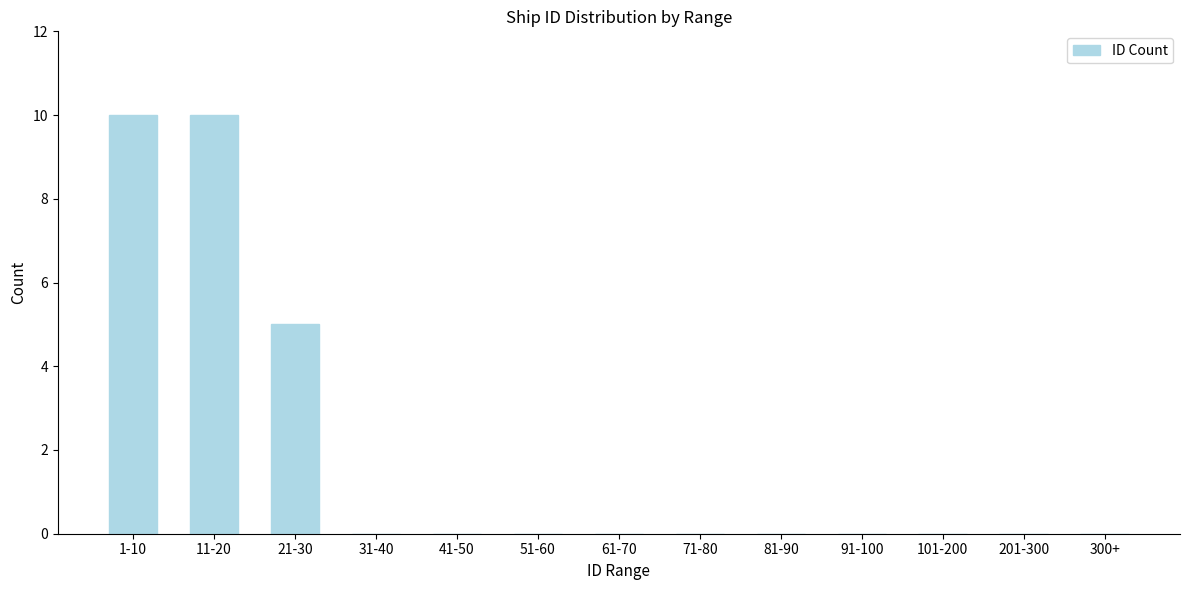

Reading left to right, what are all the values shown in this chart?

1-10=10	11-20=10	21-30=5	31-40=0	41-50=0	51-60=0	61-70=0	71-80=0	81-90=0	91-100=0	101-200=0	201-300=0	300+=0